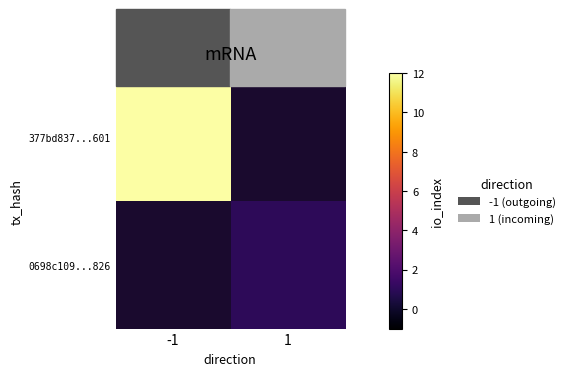

List the series in order of their peak value, highest first.

377bd837...601, 0698c109...826